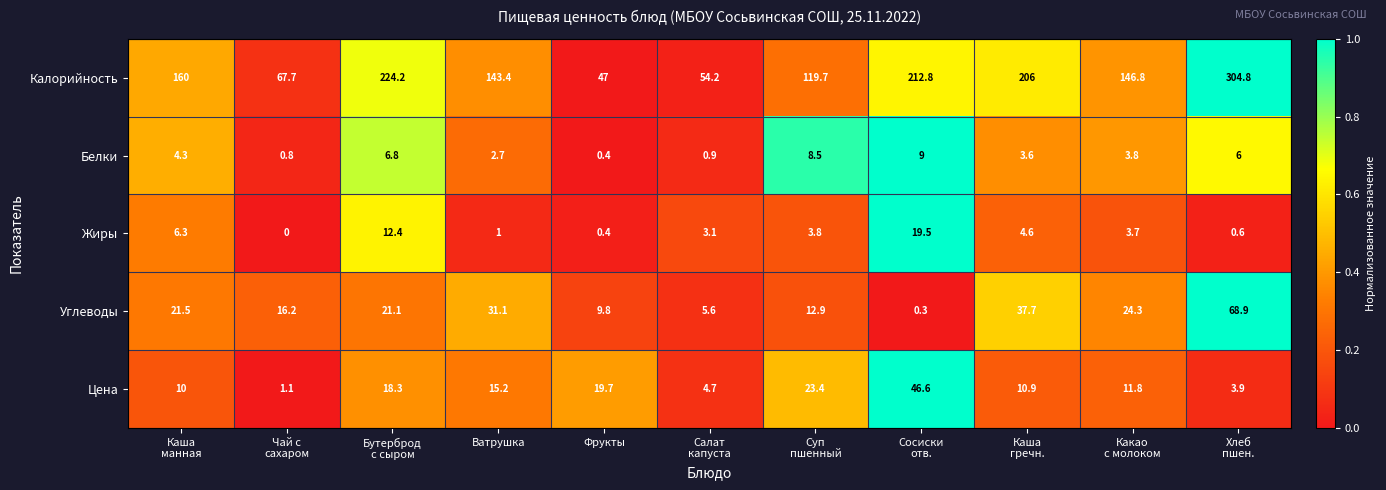

The Белки series shows 2.7 at Ватрушка. True or false?

True